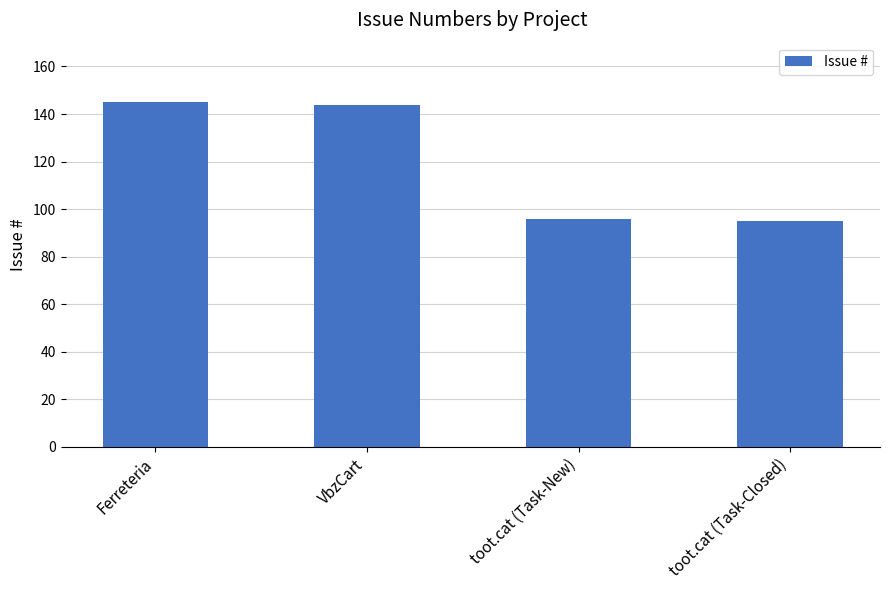

How many categories are shown in the chart?

4